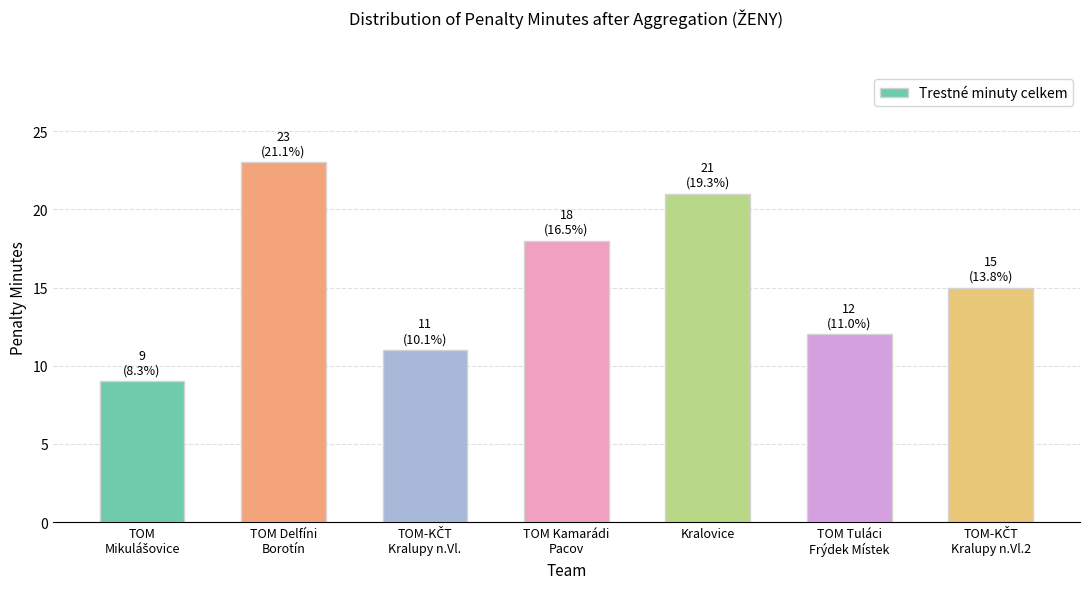

Where does the data first go above 15?

TOM Delfíni
Borotín